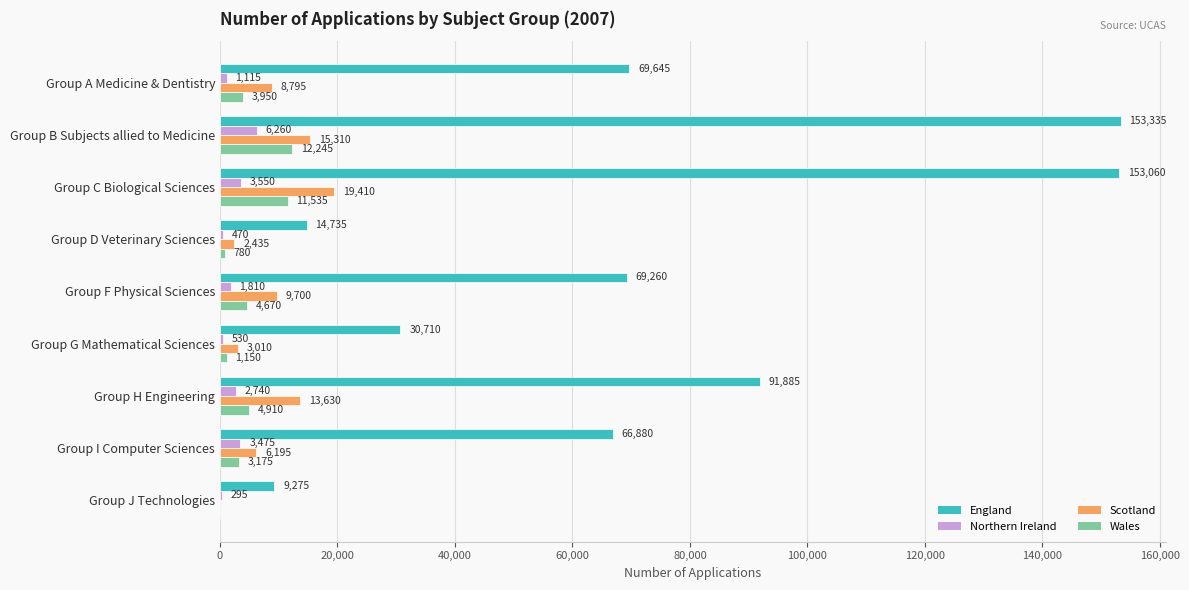

At which label is Northern Ireland closest to 3277?

Group I Computer Sciences